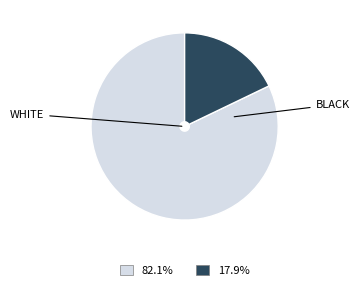

Is there any slice that represents more than half of the pie?

Yes